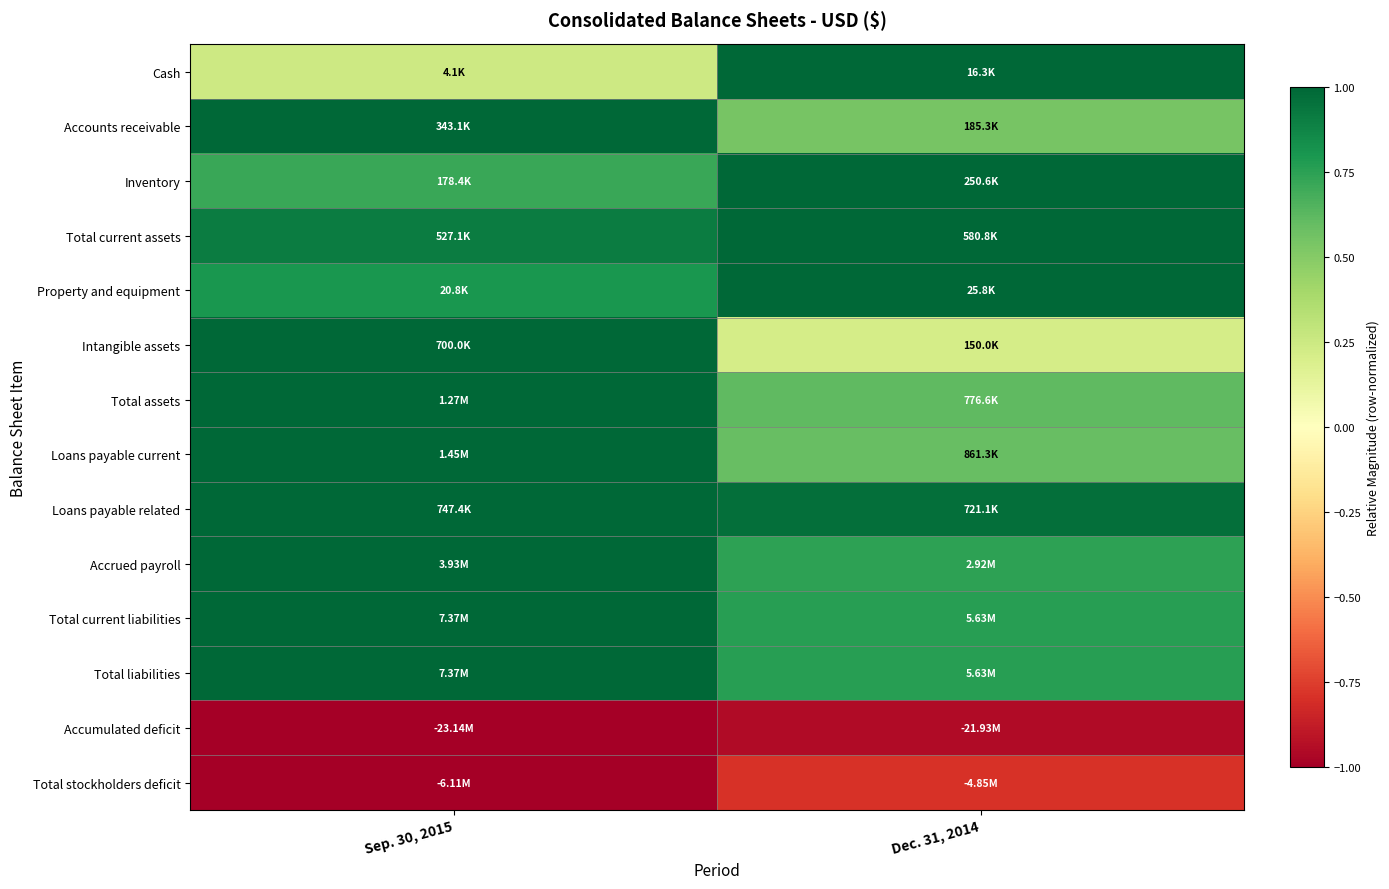

What is the spread (max minus min) of values at Sep. 30, 2015?

2.0